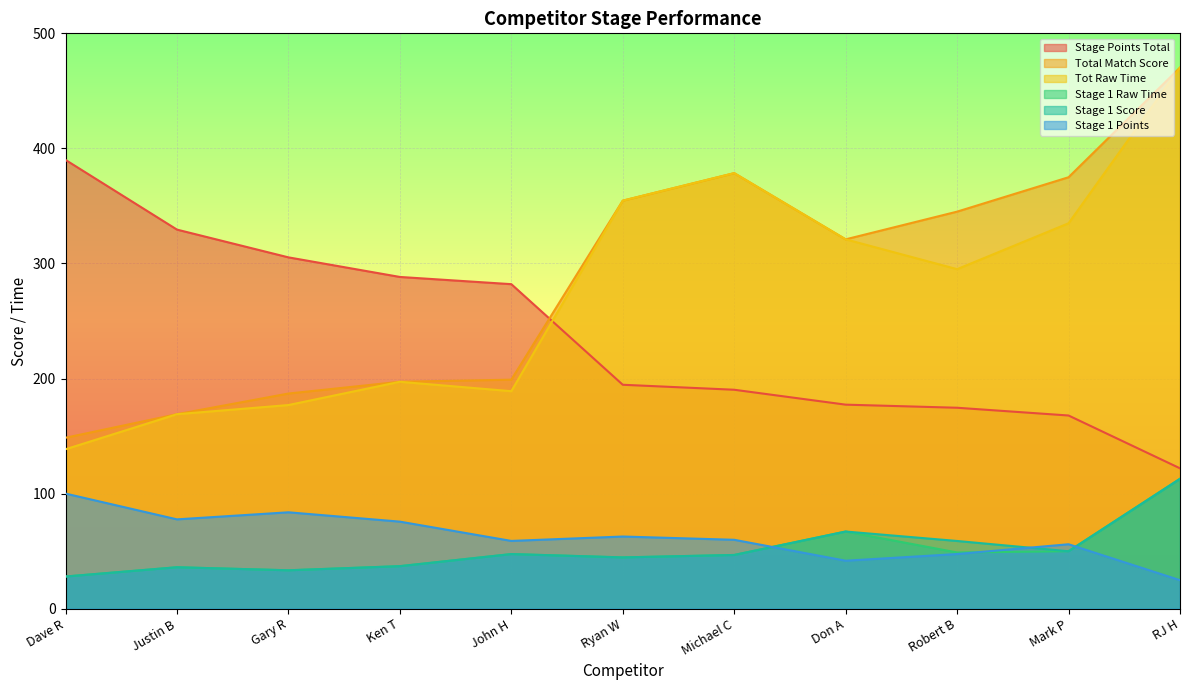

Reading left to right, what are all the values shown in this chart?

Stage Points Total: Dave R=390.0	Justin B=329.4	Gary R=305.3	Ken T=288.3	John H=282.0	Ryan W=194.6	Michael C=190.2	Don A=177.3	Robert B=174.6	Mark P=167.9	RJ H=122.0
Total Match Score: Dave R=148.5	Justin B=169.0	Gary R=186.9	Ken T=197.2	John H=199.0	Ryan W=354.6	Michael C=378.5	Don A=321.0	Robert B=345.0	Mark P=374.9	RJ H=470.2
Tot Raw Time: Dave R=138.5	Justin B=169.0	Gary R=176.9	Ken T=197.2	John H=189.0	Ryan W=354.6	Michael C=378.5	Don A=321.0	Robert B=295.0	Mark P=334.9	RJ H=470.2
Stage 1 Raw Time: Dave R=27.9	Justin B=36.0	Gary R=33.3	Ken T=36.9	John H=47.4	Ryan W=44.5	Michael C=46.6	Don A=67.0	Robert B=48.8	Mark P=49.9	RJ H=112.9
Stage 1 Score: Dave R=27.9	Justin B=36.0	Gary R=33.3	Ken T=36.9	John H=47.4	Ryan W=44.5	Michael C=46.6	Don A=67.0	Robert B=58.8	Mark P=49.9	RJ H=112.9
Stage 1 Points: Dave R=100.0	Justin B=77.6	Gary R=83.7	Ken T=75.6	John H=58.9	Ryan W=62.7	Michael C=59.8	Don A=41.7	Robert B=47.5	Mark P=56.0	RJ H=24.7